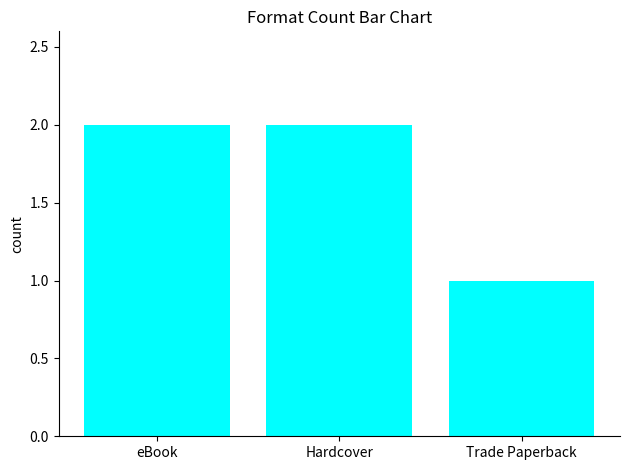

What is the ratio of the value at Trade Paperback to the value at eBook?

0.5